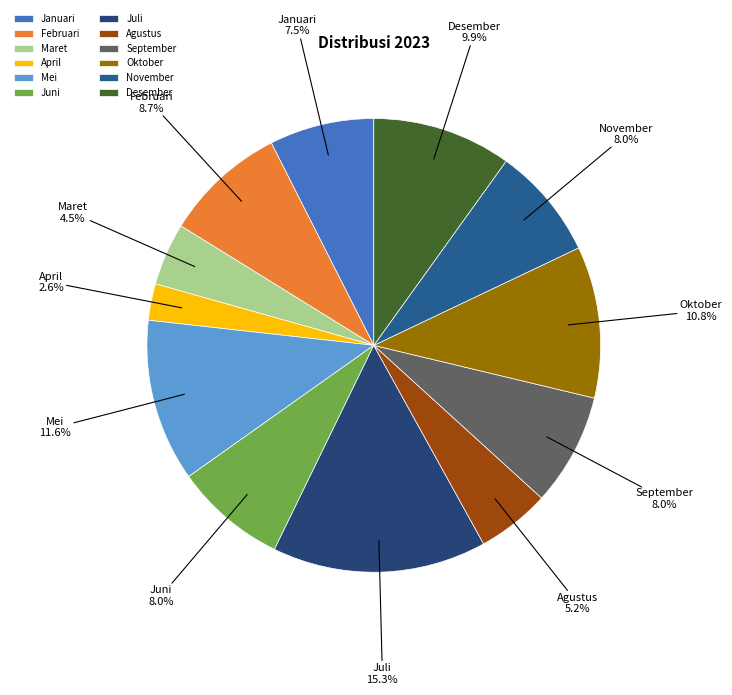

Do Maret and Juli together represent more than half of the pie?

No